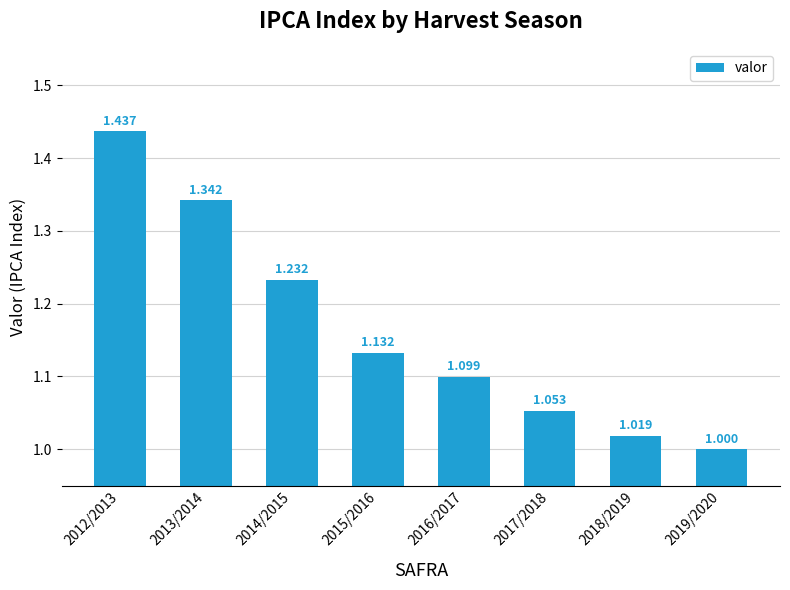

Count the number of values greater than 1.

7